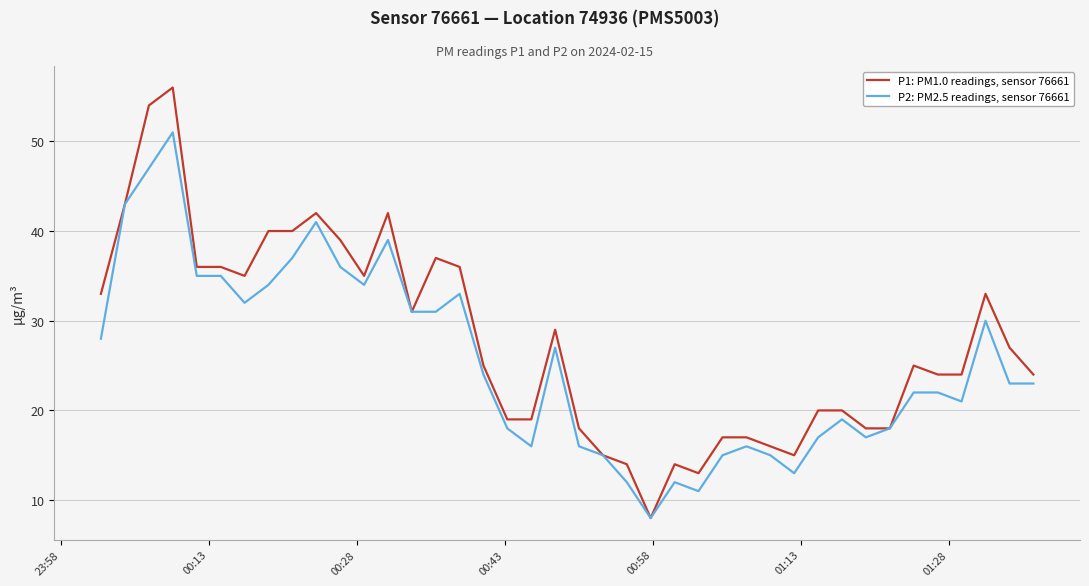

What is the smallest value displayed?

8